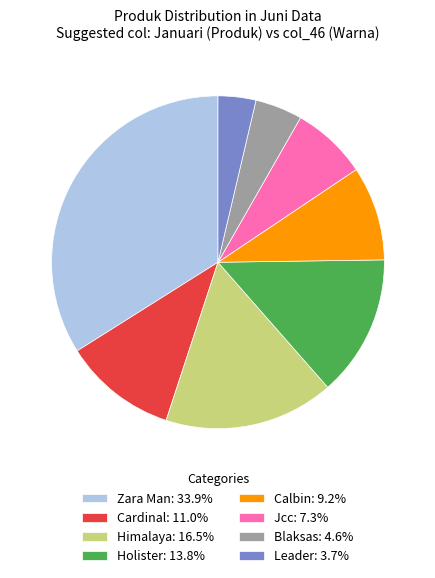

Approximately how many times larger is the value at Leader compared to Cardinal?

0.3